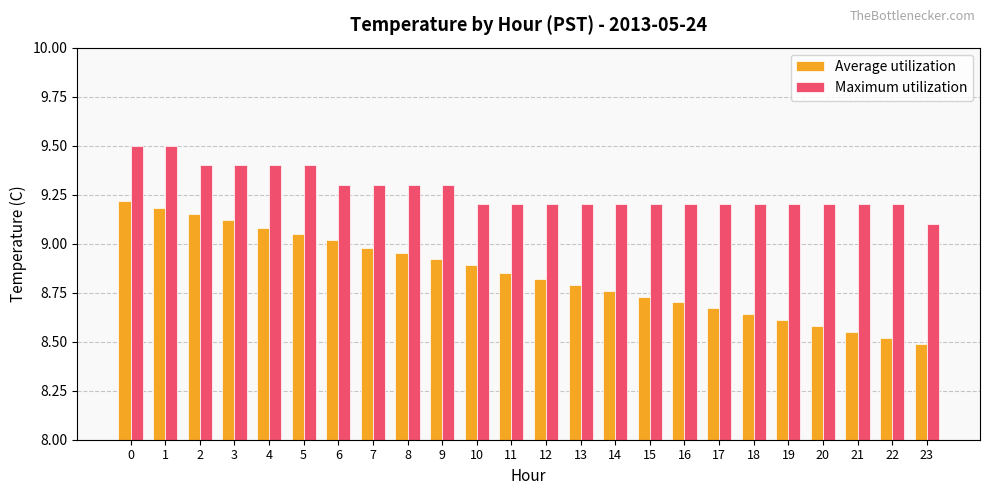

At which label is Average utilization closest to 8?

23